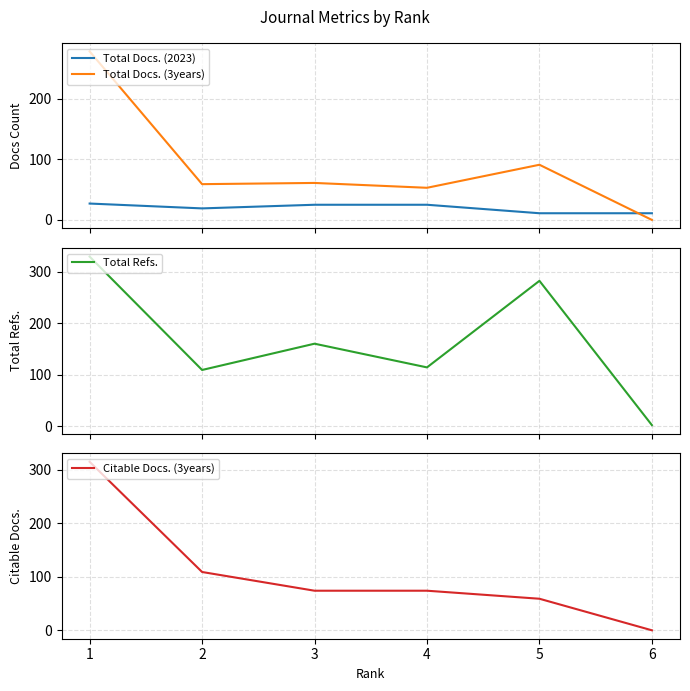

What is the highest value of the Total Docs. (3years) series?

278